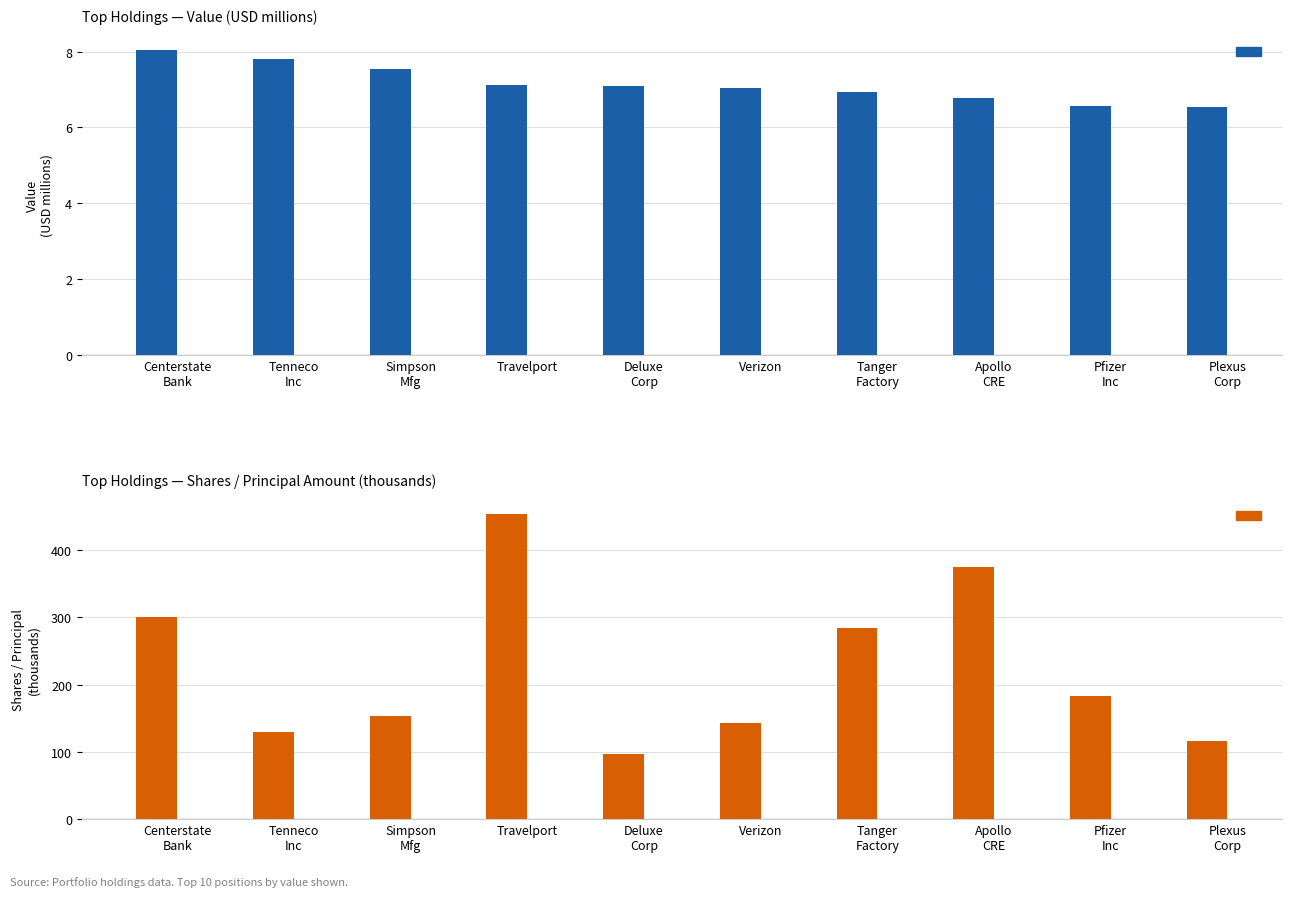

What is the greatest value displayed?

453.4